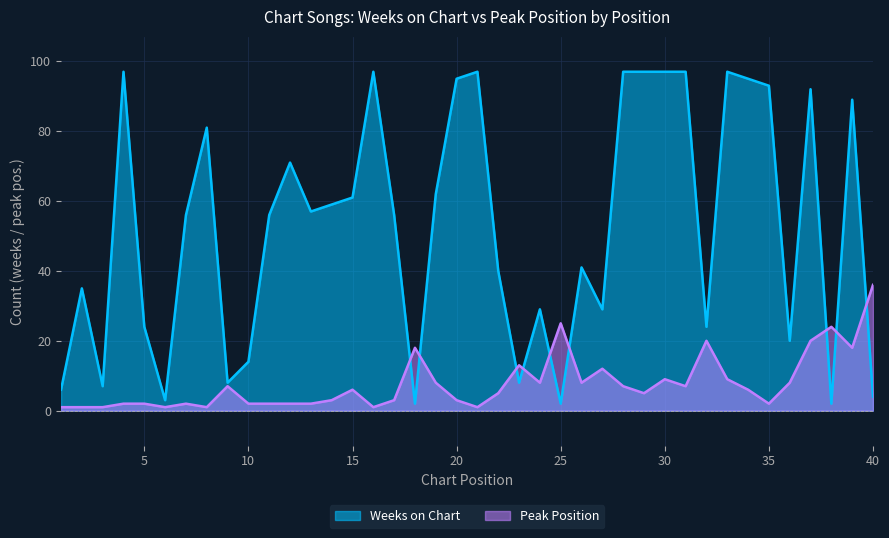

Which series has the largest total across all categories?

Weeks on Chart